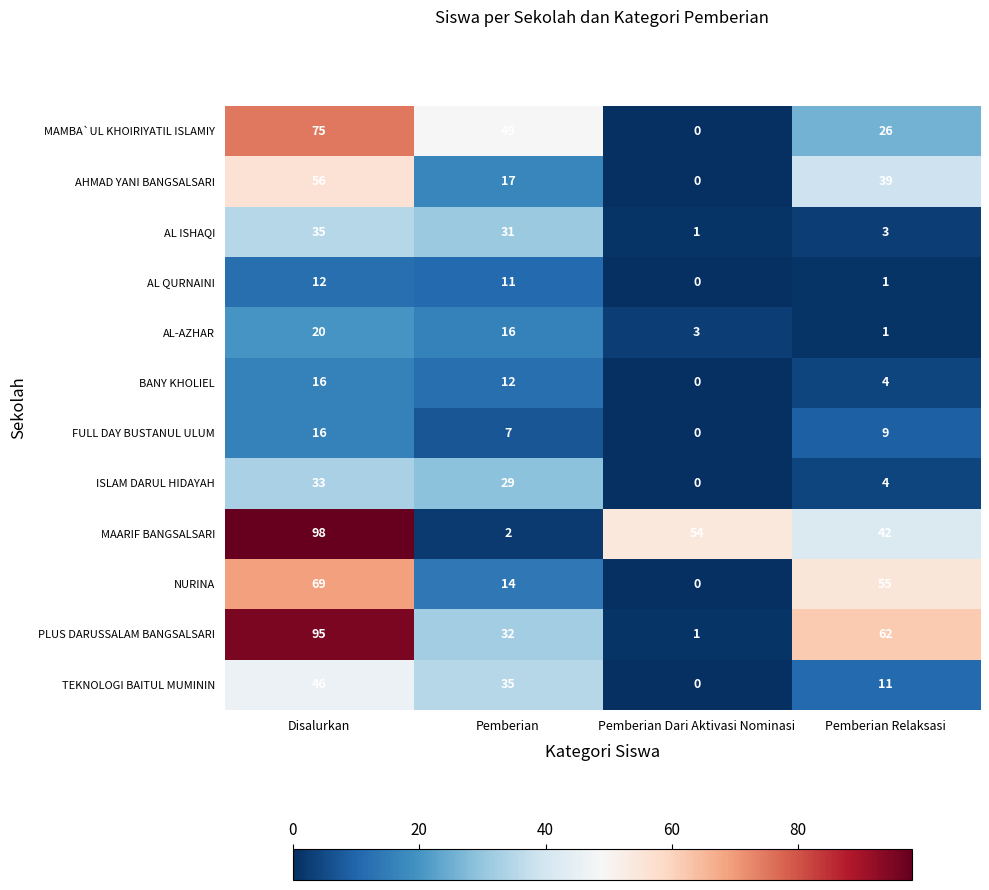

List the labels in order of AL ISHAQI value, largest first.

Disalurkan, Pemberian, Pemberian Relaksasi, Pemberian Dari Aktivasi Nominasi